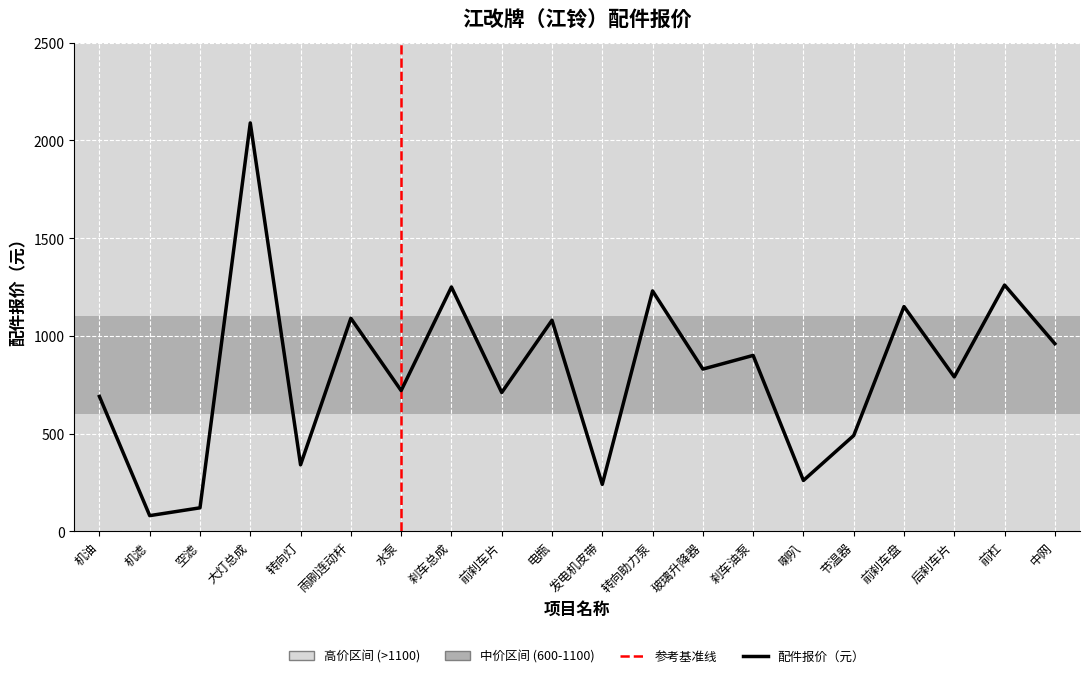

What is the minimum value shown in the chart?

80